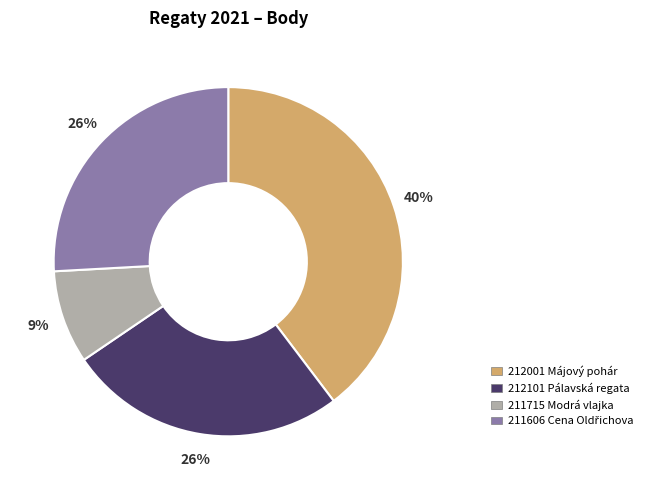

To the nearest percent, what is the average slice percentage?

25%